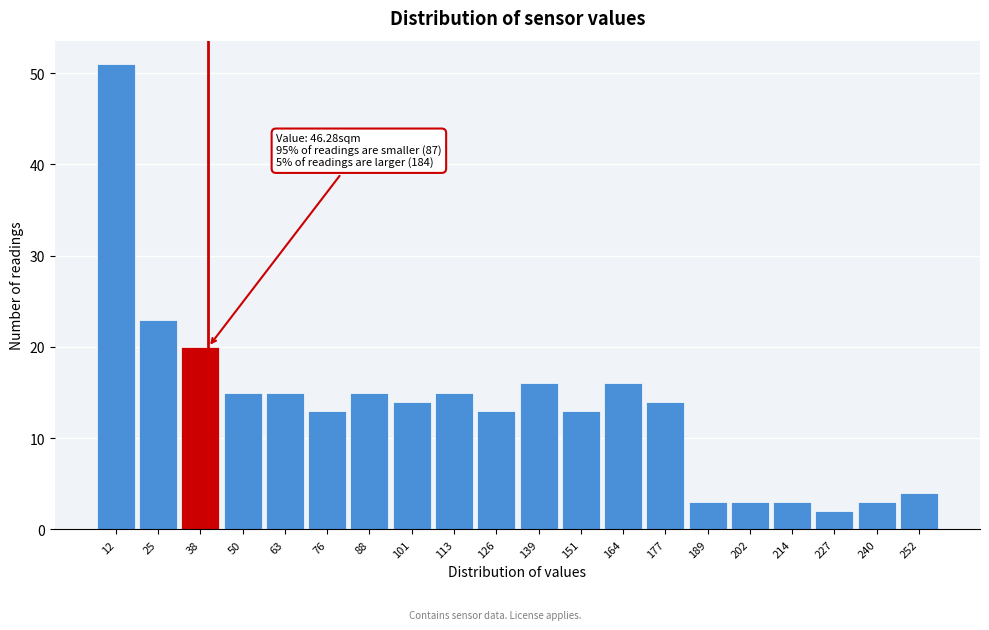

Reading left to right, extract all data points from this chart.

12=51	25=23	38=20	50=15	63=15	76=13	88=15	101=14	113=15	126=13	139=16	151=13	164=16	177=14	189=3	202=3	214=3	227=2	240=3	252=4